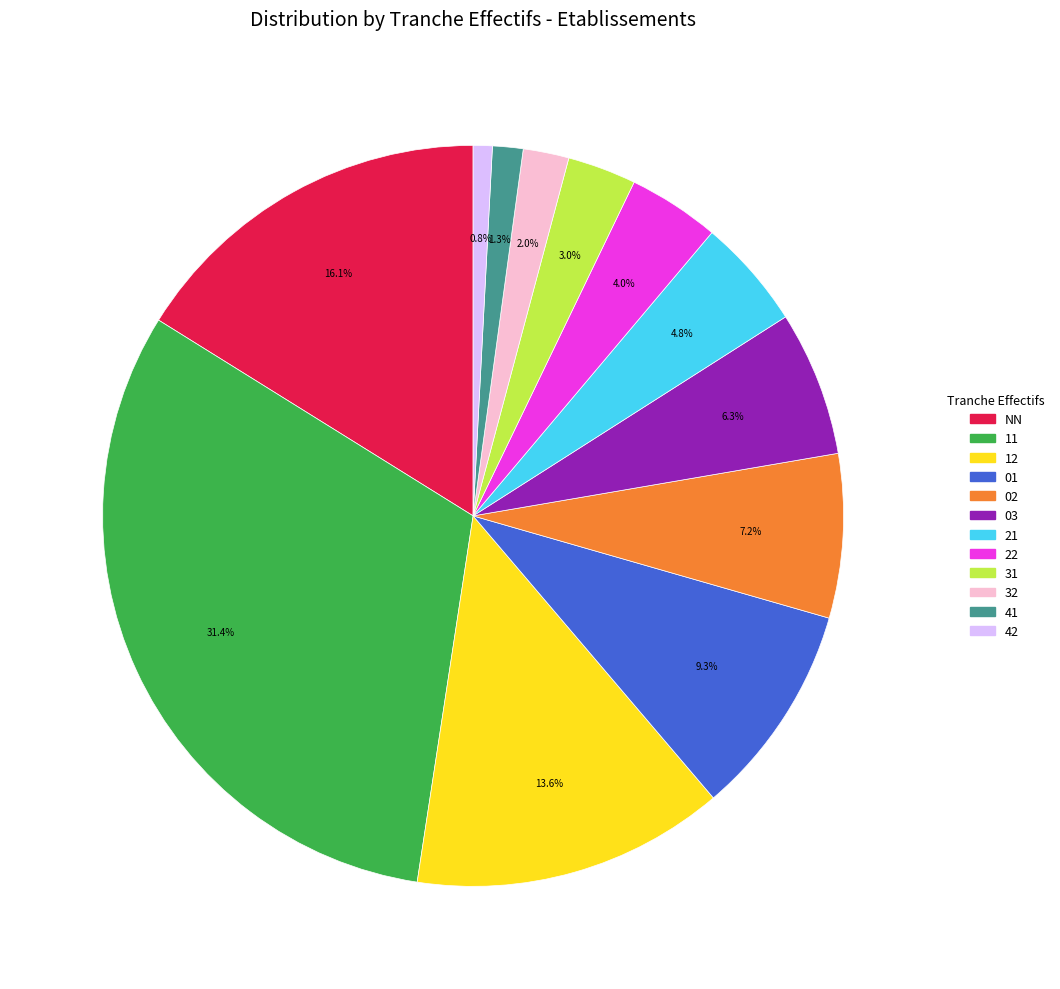

Does 12 represent more than half of the total?

No